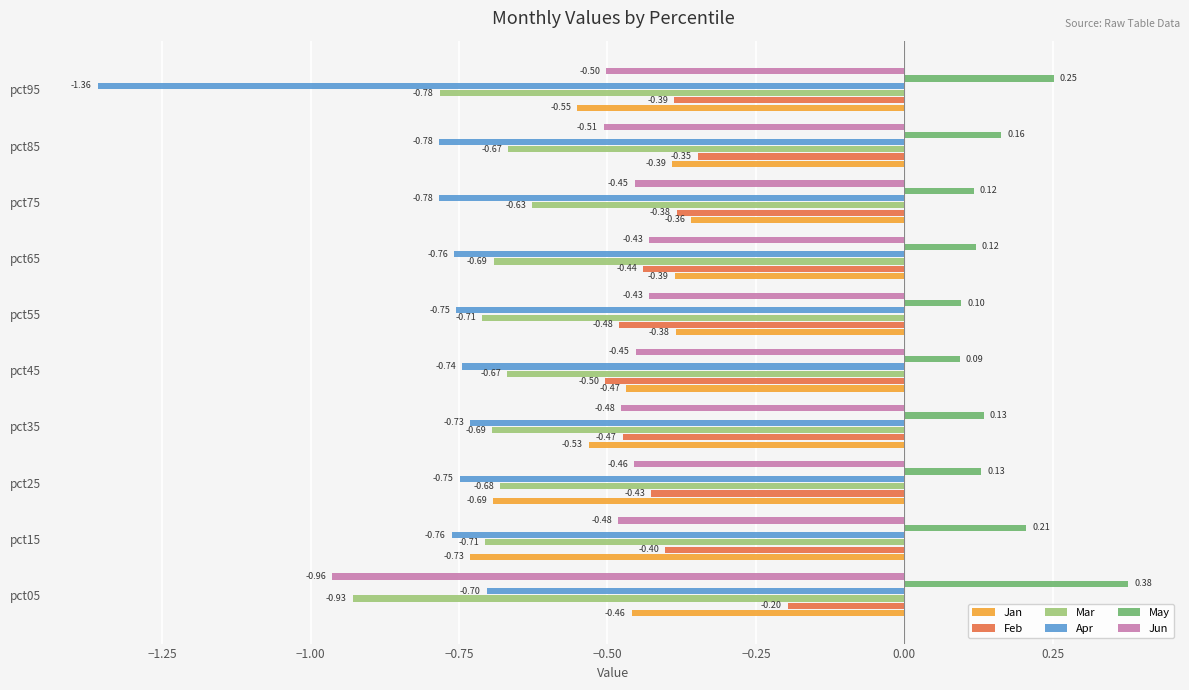

Rank the series by their maximum value, from highest to lowest.

May, Feb, Jan, Jun, Mar, Apr